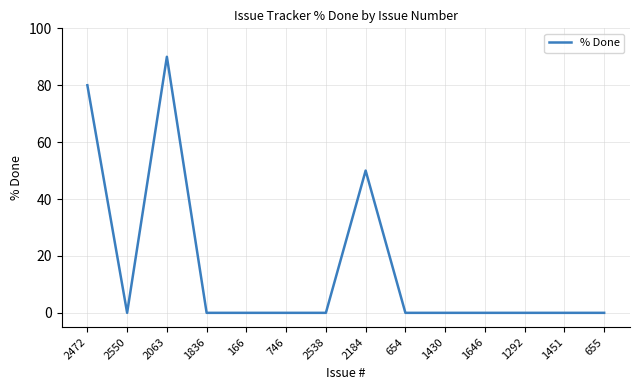

What position from the left is 746?

6